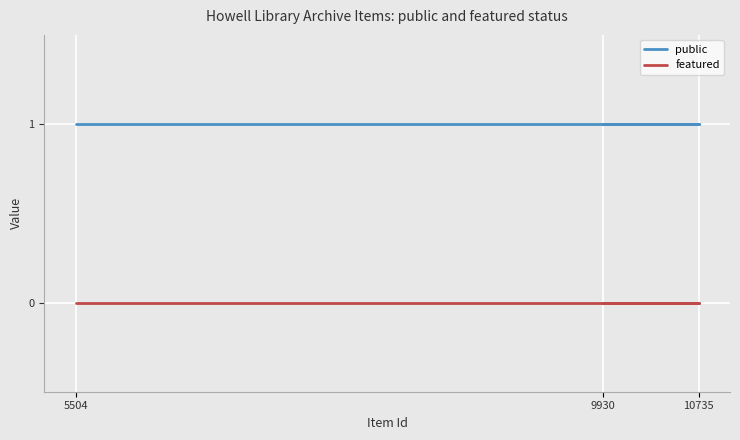

The public series shows 1 at 5504. True or false?

False